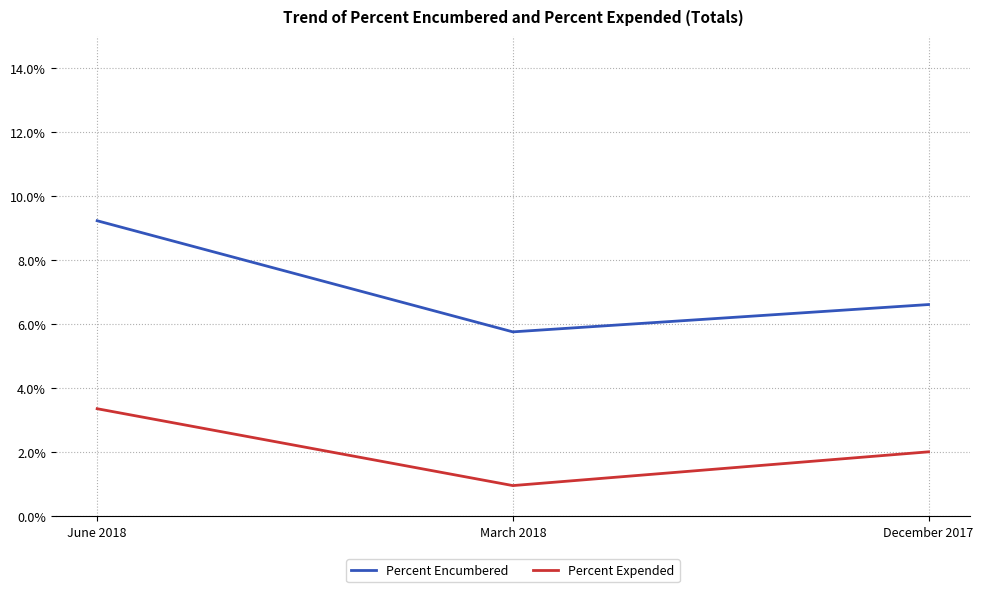

What is the label of the 1st point from the left?

June 2018